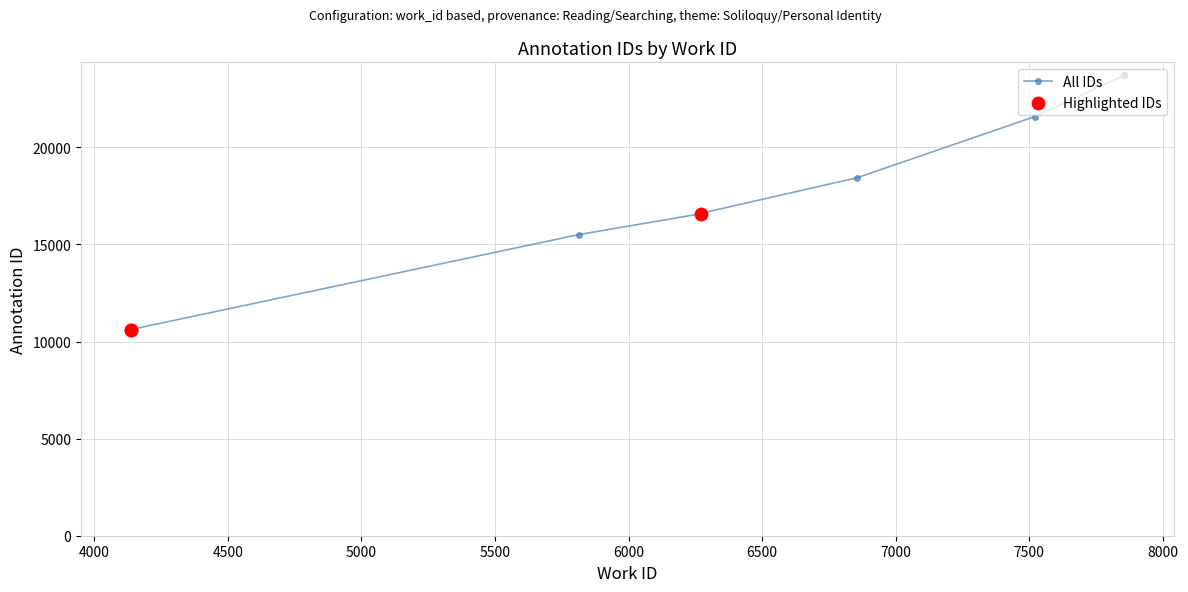

What is the ratio of the value at 6270 to the value at 6270?

1.0